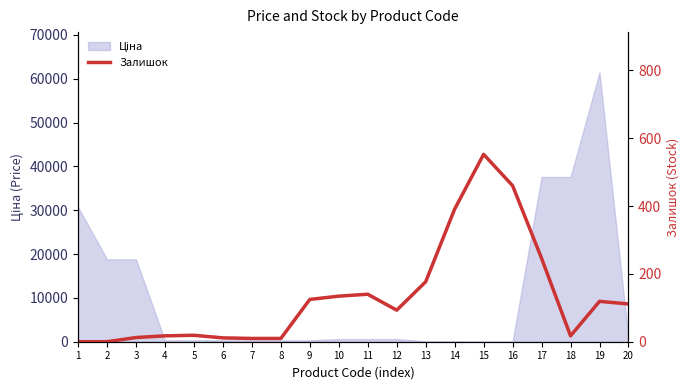

Where is the data nearest to the value 276?

17